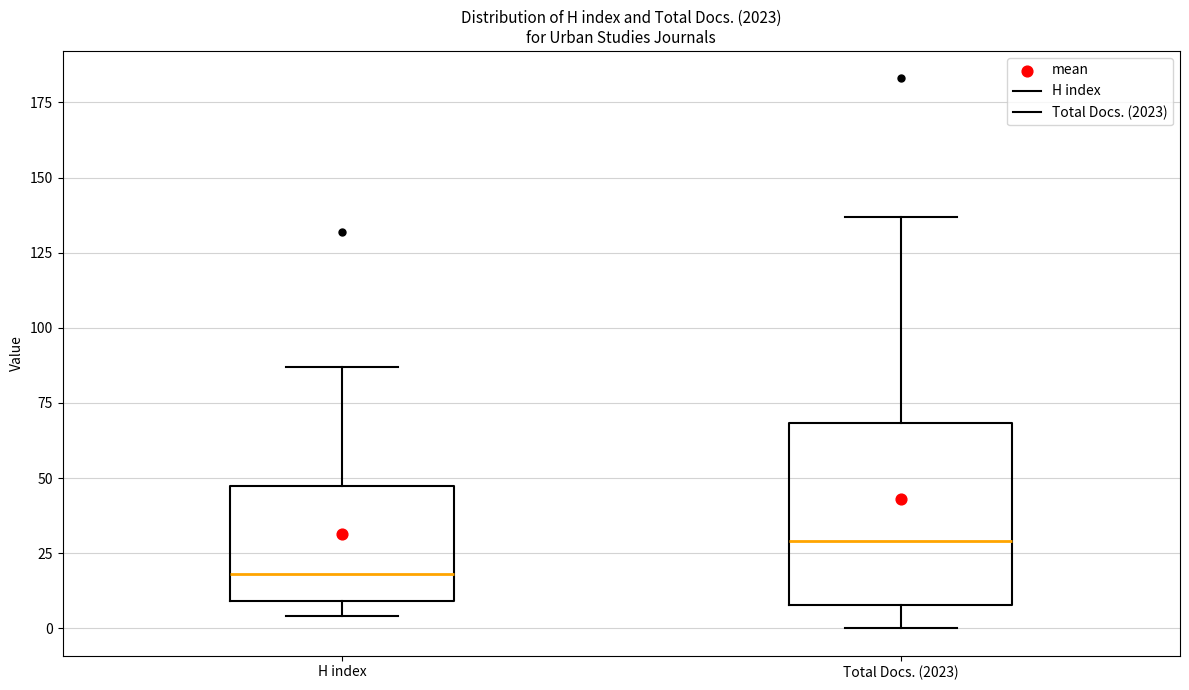

Reading left to right, read every box against the y-axis: the position of its median line, the range the box covers, and the ends of its whiskers. The values are not printed on the chart, so give them approximately, as read against the axis.

H index: median 20, box 10 to 50, whiskers 5 to 85
Total Docs. (2023): median 30, box 10 to 70, whiskers 0 to 135